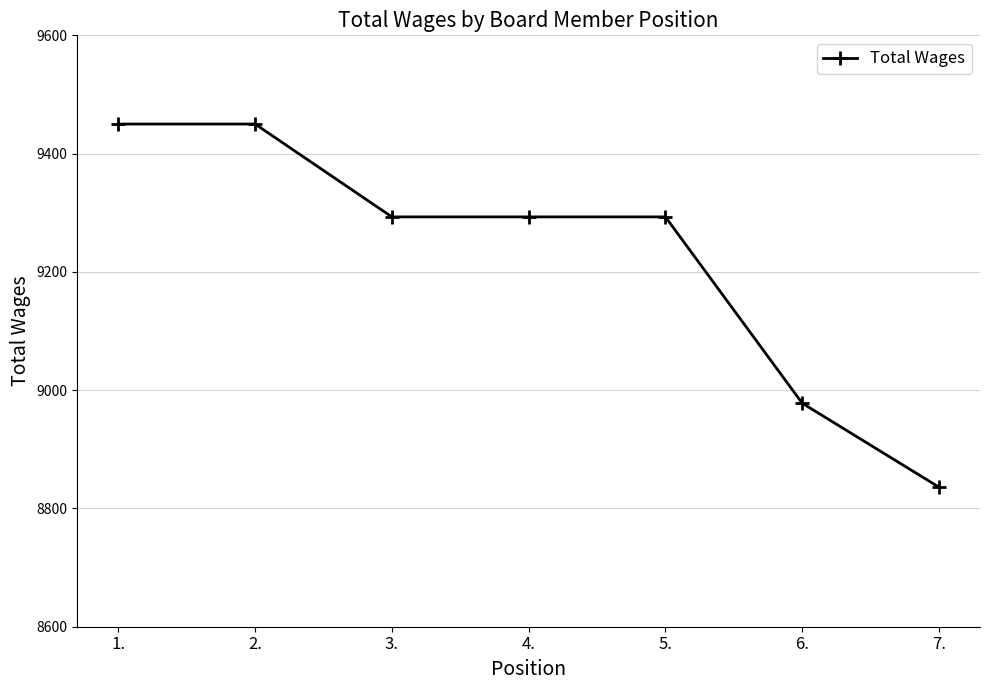

What is the label of the 3rd point from the right?

5.